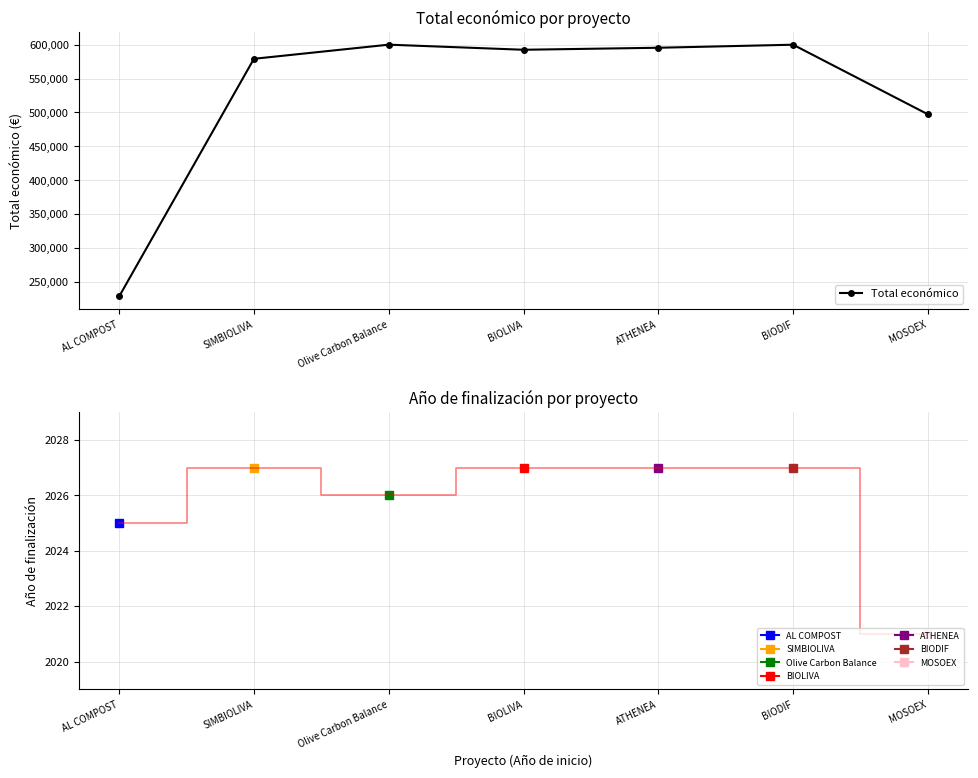

In Total económico, how many points are lower than both neighbors (excluding endpoints)?

1